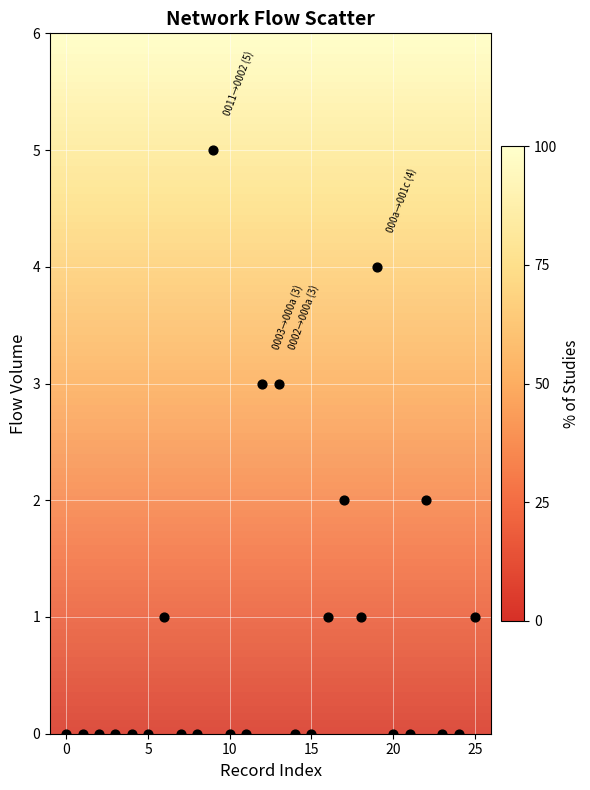

What is the range of Y values (max minus min)?

5